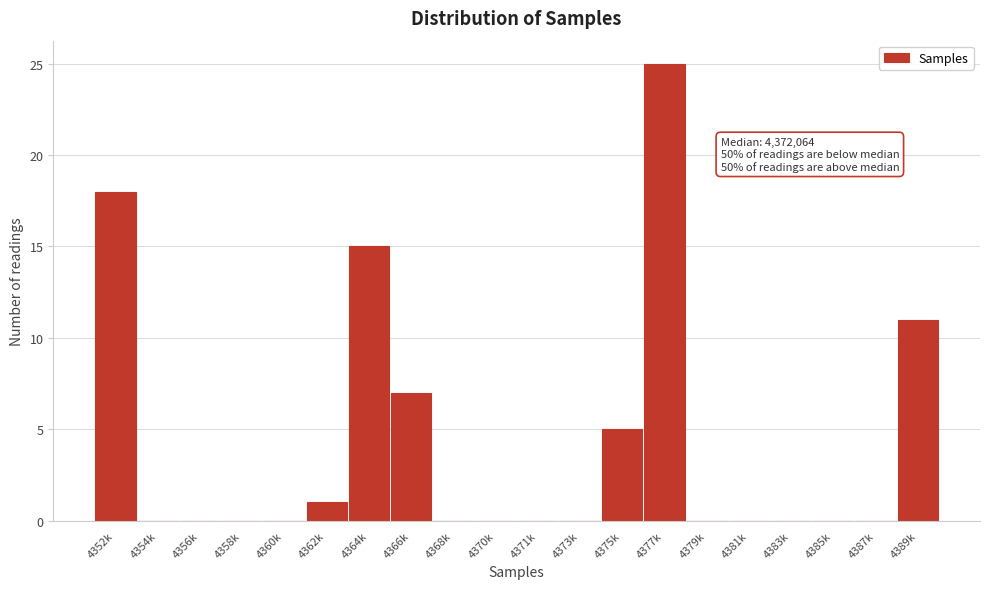

Reading right to left, what are all the values shown in this chart?

4389k=11	4387k=0	4385k=0	4383k=0	4381k=0	4379k=0	4377k=25	4375k=5	4373k=0	4371k=0	4370k=0	4368k=0	4366k=7	4364k=15	4362k=1	4360k=0	4358k=0	4356k=0	4354k=0	4352k=18